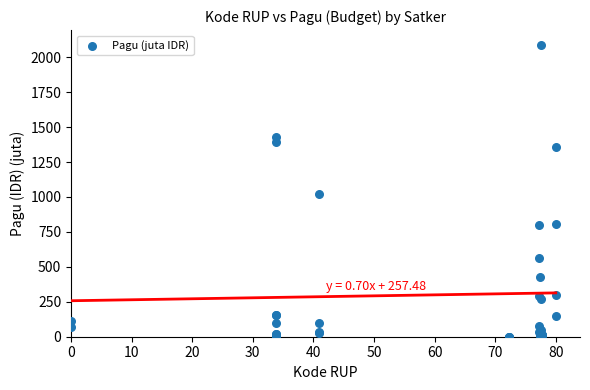

What Y value in the scatter plot is closest to 1045?

1020.0